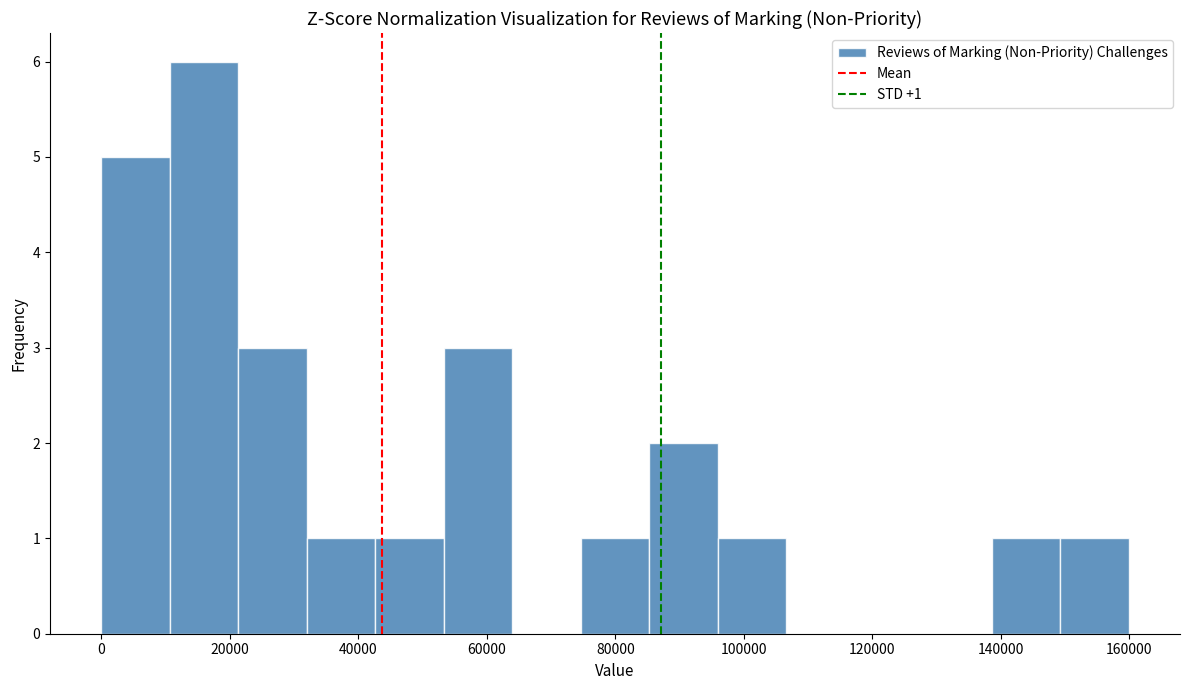

Over which range of the x-axis is the bar tallest?

10000 to 22000